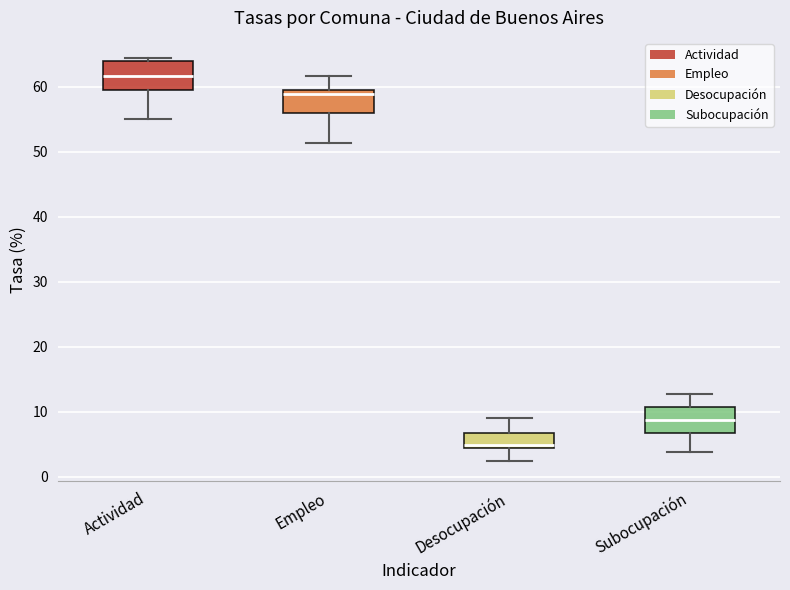

Which box has the highest median line?

Actividad